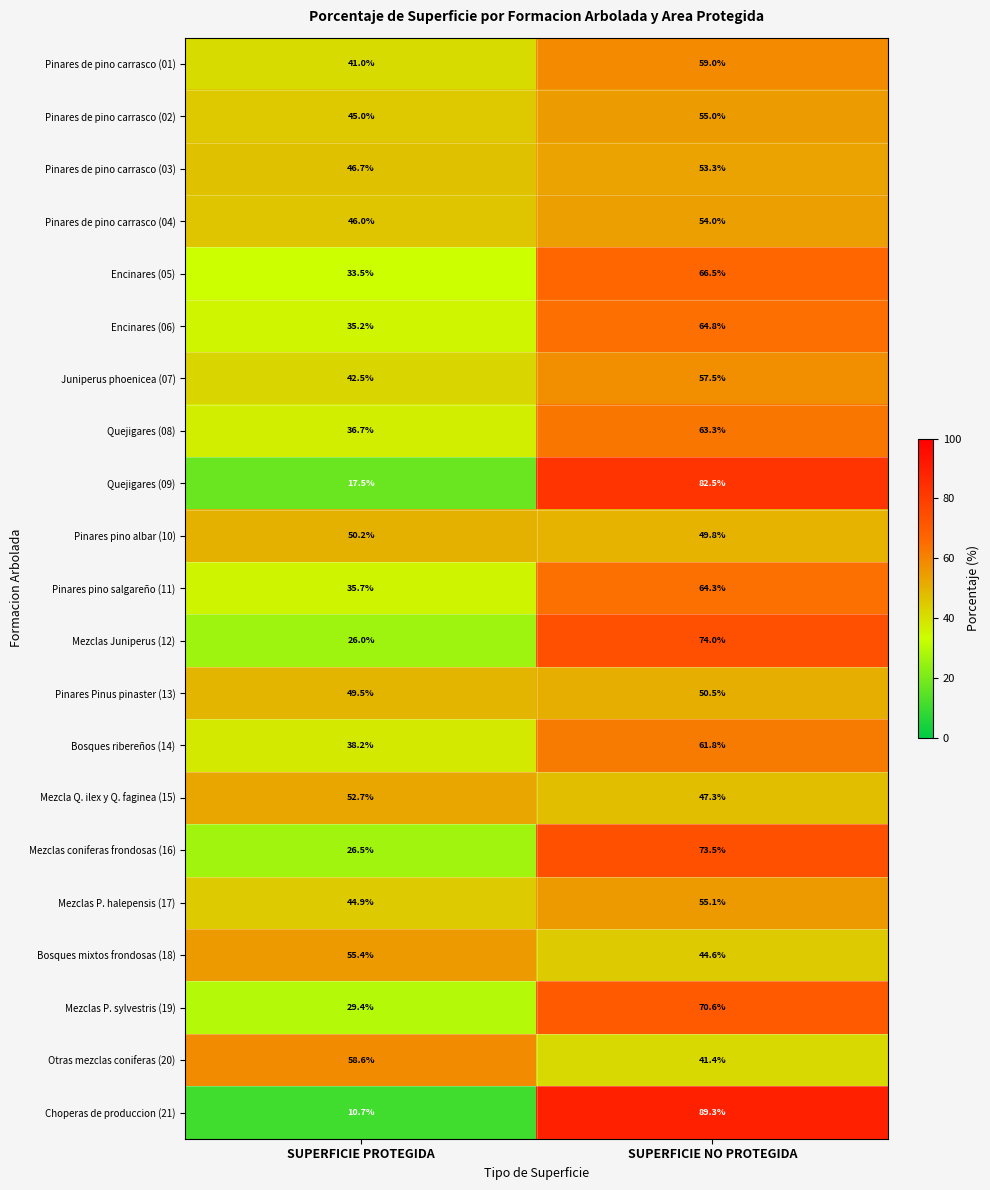

Which category has the lowest value across all series?

SUPERFICIE PROTEGIDA